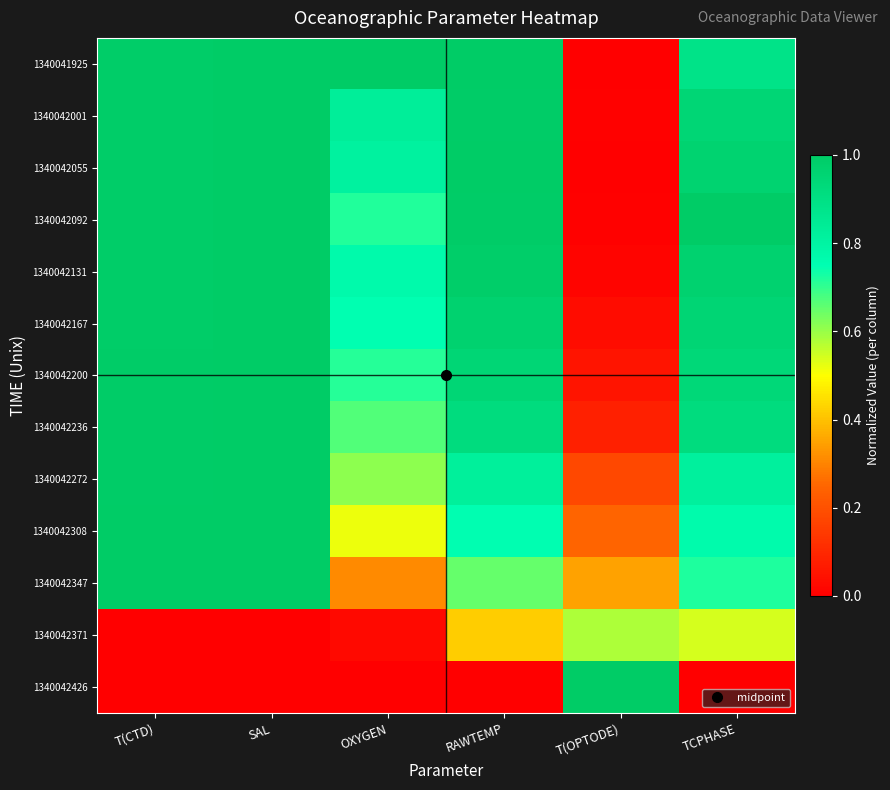

Reading left to right, what are all the values shown in this chart?

1340041925: T(CTD)=1.0	SAL=1.0	OXYGEN=1.0	RAWTEMP=1.0	T(OPTODE)=0.0	TCPHASE=0.9
1340042001: T(CTD)=1.0	SAL=1.0	OXYGEN=0.8	RAWTEMP=1.0	T(OPTODE)=0.0	TCPHASE=0.9
1340042055: T(CTD)=1.0	SAL=1.0	OXYGEN=0.8	RAWTEMP=1.0	T(OPTODE)=0.0	TCPHASE=1.0
1340042092: T(CTD)=1.0	SAL=1.0	OXYGEN=0.7	RAWTEMP=1.0	T(OPTODE)=0.0	TCPHASE=1.0
1340042131: T(CTD)=1.0	SAL=1.0	OXYGEN=0.8	RAWTEMP=1.0	T(OPTODE)=0.0	TCPHASE=1.0
1340042167: T(CTD)=1.0	SAL=1.0	OXYGEN=0.7	RAWTEMP=1.0	T(OPTODE)=0.0	TCPHASE=1.0
1340042200: T(CTD)=1.0	SAL=1.0	OXYGEN=0.7	RAWTEMP=0.9	T(OPTODE)=0.1	TCPHASE=0.9
1340042236: T(CTD)=1.0	SAL=1.0	OXYGEN=0.7	RAWTEMP=0.9	T(OPTODE)=0.1	TCPHASE=0.9
1340042272: T(CTD)=1.0	SAL=1.0	OXYGEN=0.6	RAWTEMP=0.8	T(OPTODE)=0.2	TCPHASE=0.8
1340042308: T(CTD)=1.0	SAL=1.0	OXYGEN=0.5	RAWTEMP=0.8	T(OPTODE)=0.2	TCPHASE=0.8
1340042347: T(CTD)=1.0	SAL=1.0	OXYGEN=0.3	RAWTEMP=0.6	T(OPTODE)=0.4	TCPHASE=0.7
1340042371: T(CTD)=0.0	SAL=0.0	OXYGEN=0.0	RAWTEMP=0.4	T(OPTODE)=0.6	TCPHASE=0.5
1340042426: T(CTD)=0.0	SAL=0.0	OXYGEN=0.0	RAWTEMP=0.0	T(OPTODE)=1.0	TCPHASE=0.0